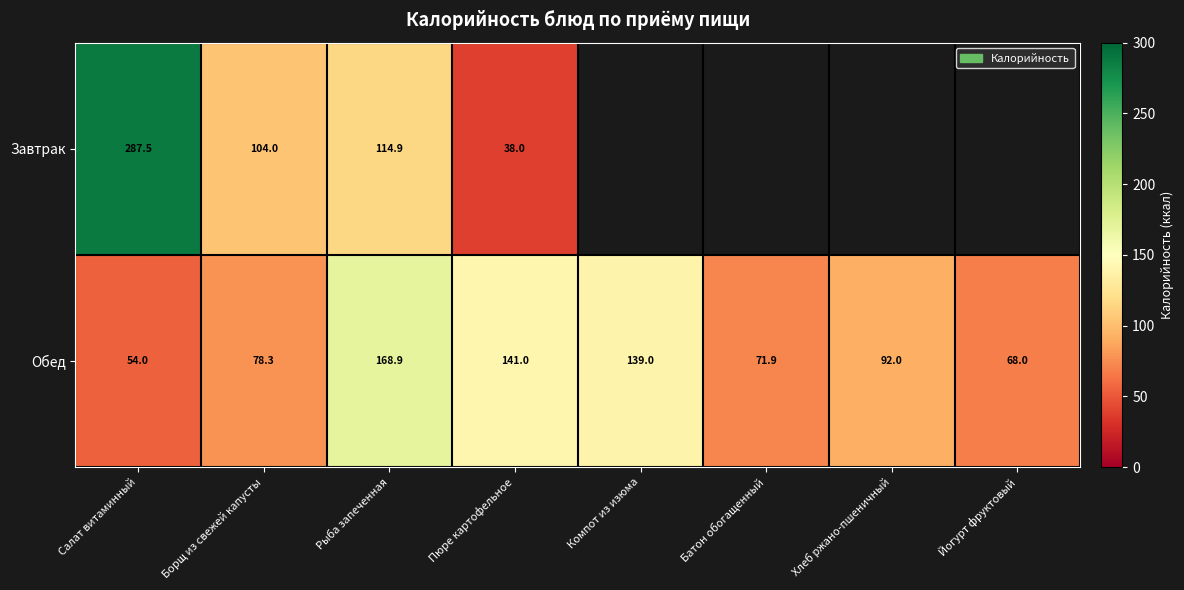

How many distinct data groups are displayed?

2